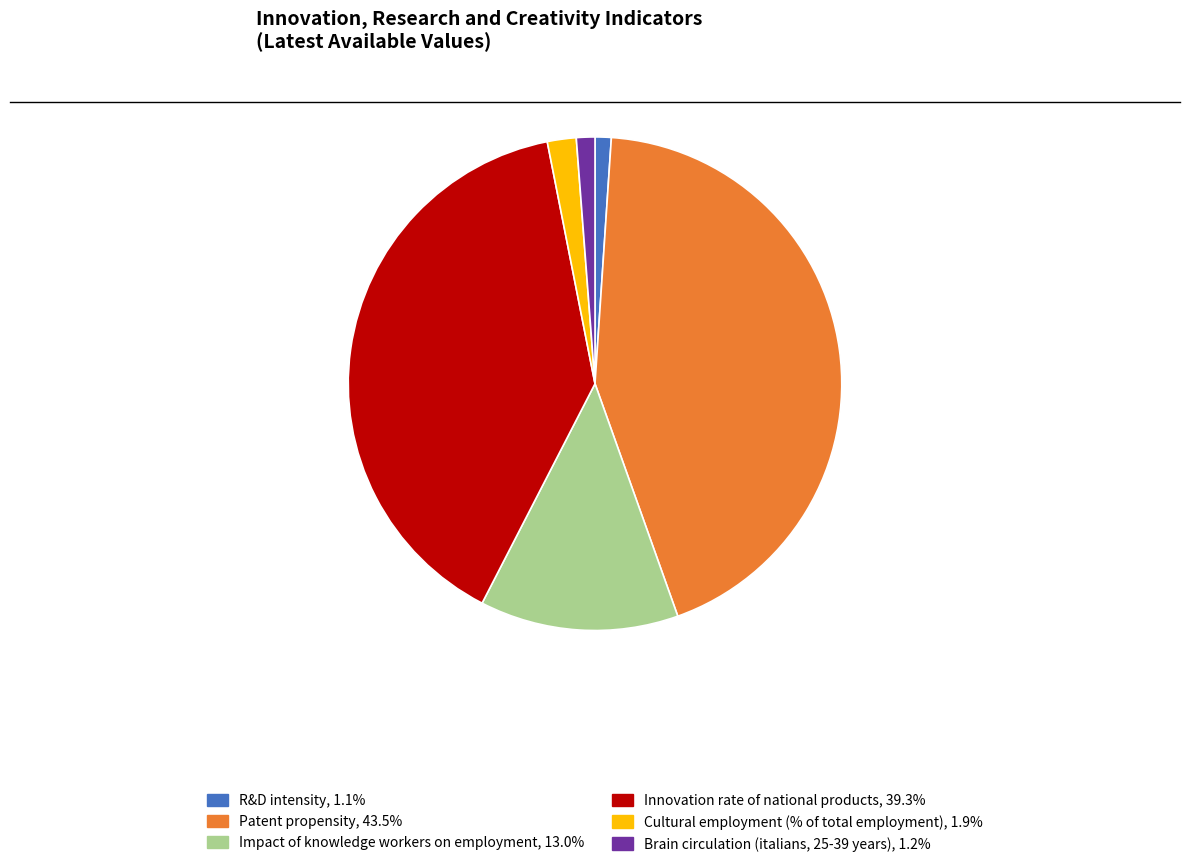

Between Cultural employment (% of total employment) and Impact of knowledge workers on employment, which is larger?

Impact of knowledge workers on employment